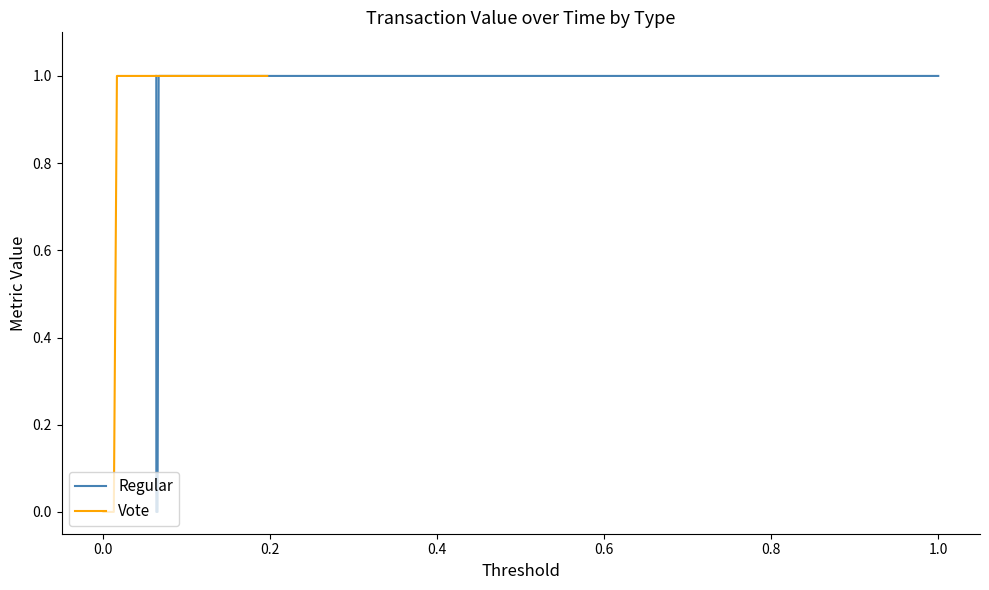

Is this an area chart (filled region under the line)?

No